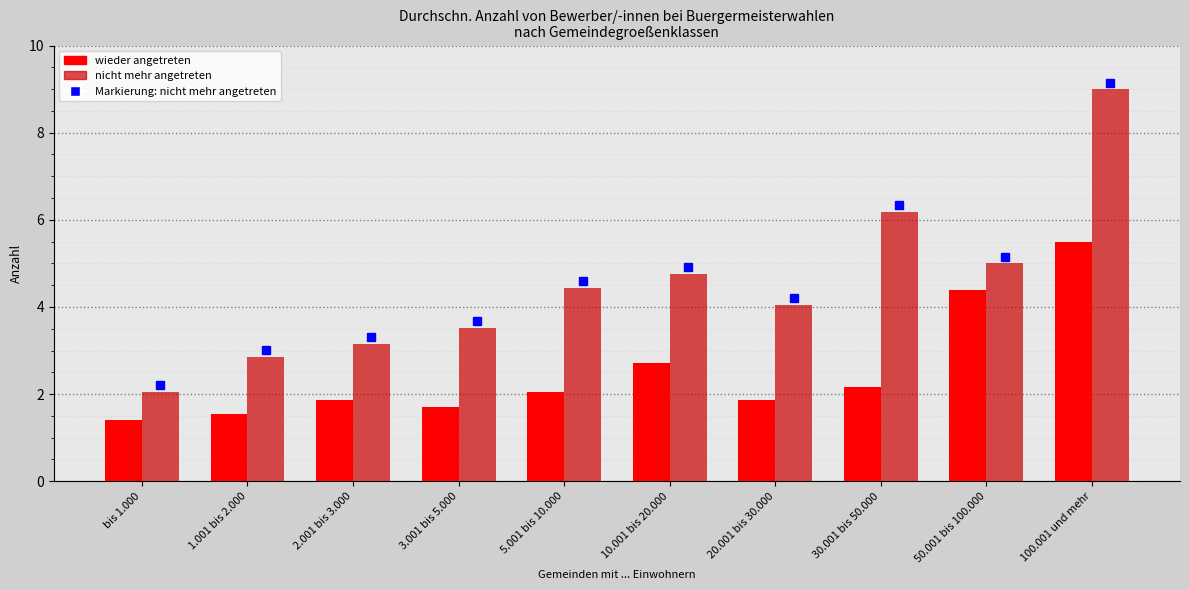

Rank the series at 100.001 und mehr from highest to lowest value.

nicht mehr angetreten, wieder angetreten